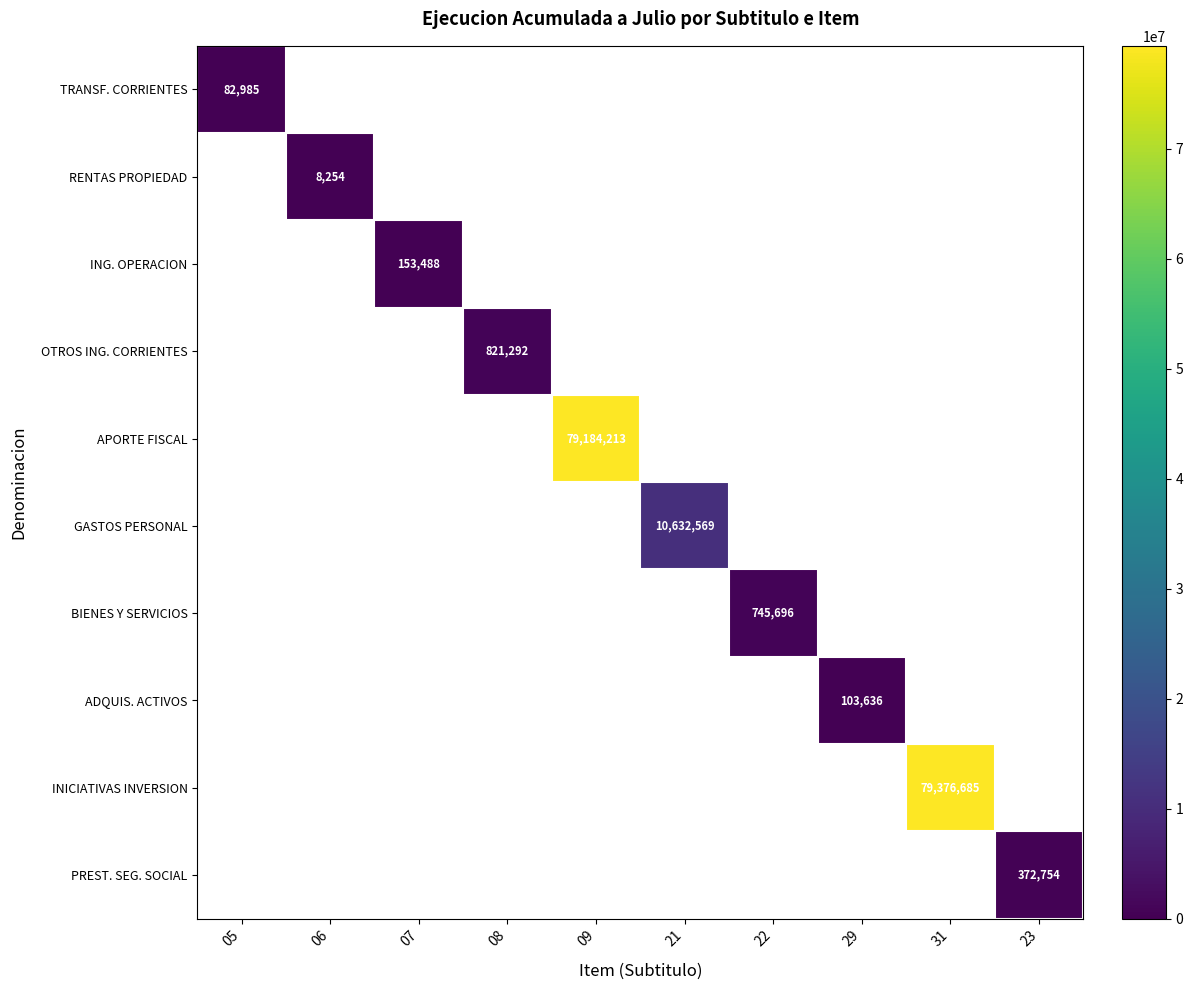

Is the value of ING. OPERACION at 21 greater than the value of TRANSF. CORRIENTES at 05?

No